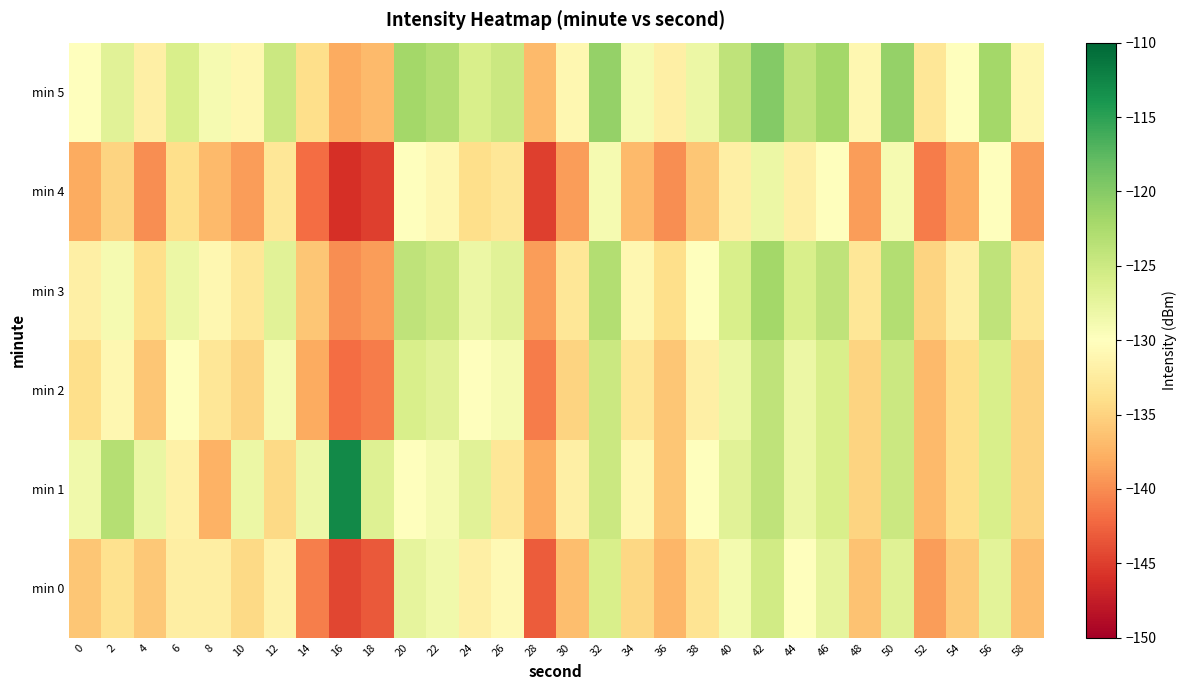

Which series has the largest total across all categories?

min 5